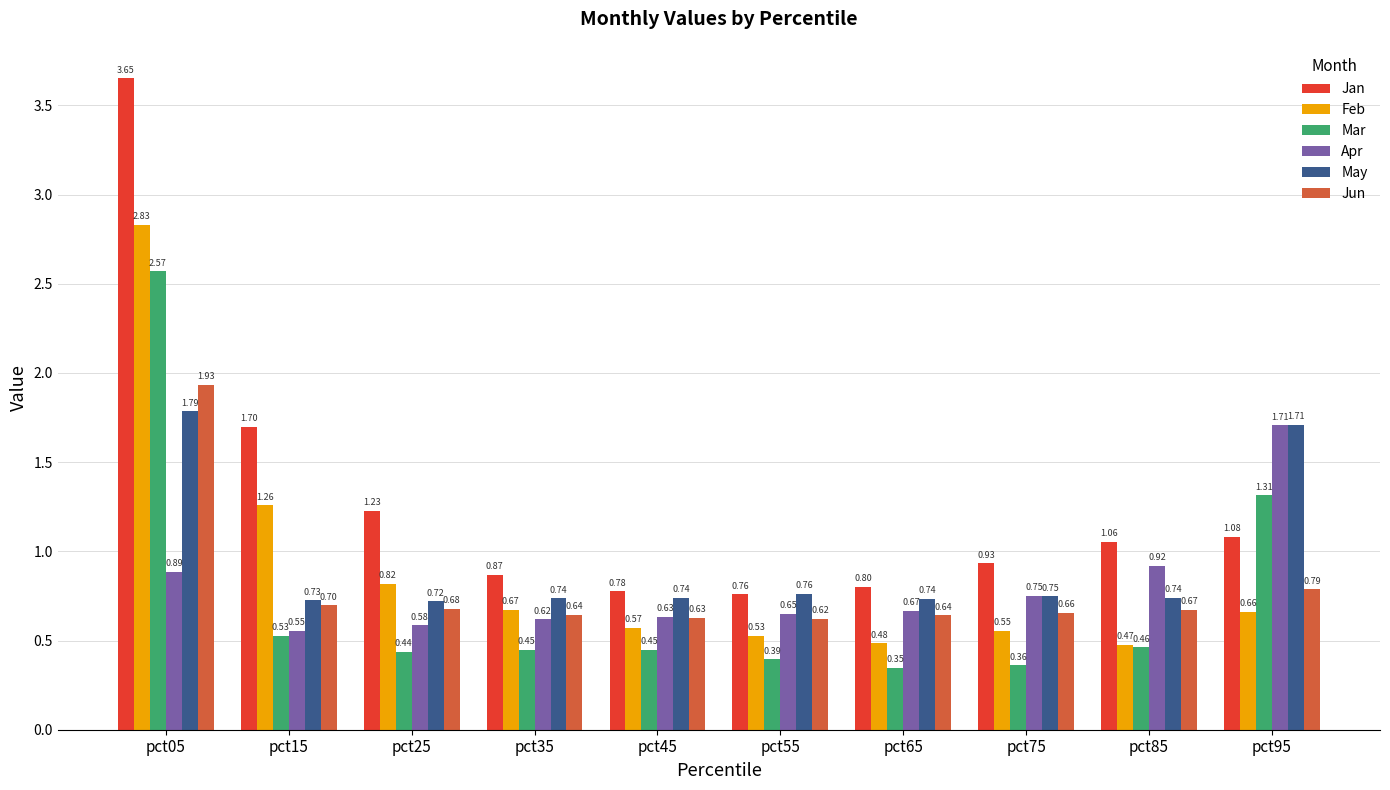

Is it true that Jan equals 2.4 at pct05?

False